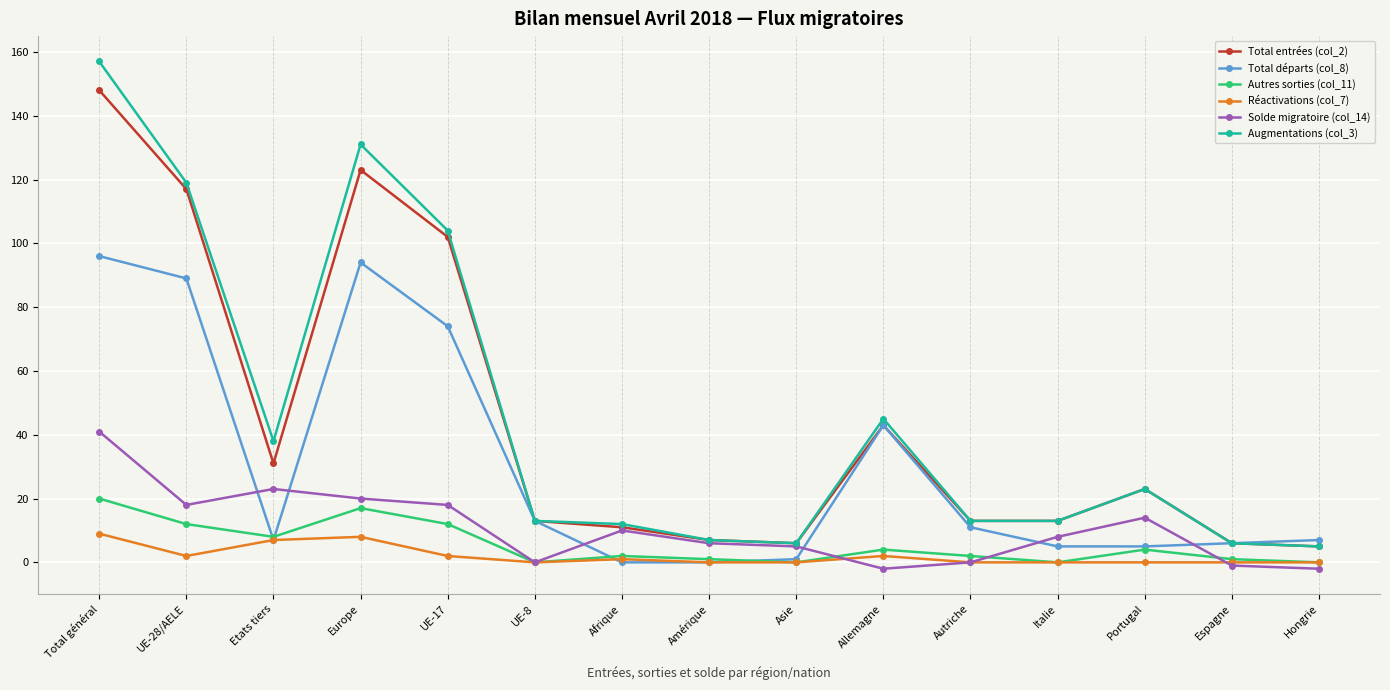

Is the value of Autres sorties (col_11) at Allemagne greater than the value of Augmentations (col_3) at Etats tiers?

No